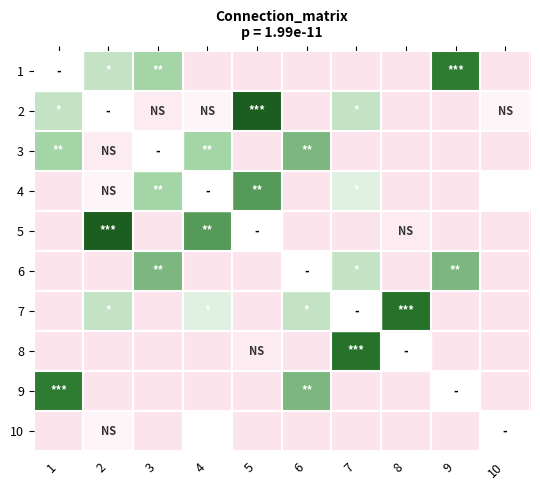

At which label is 2 closest to 6?

1